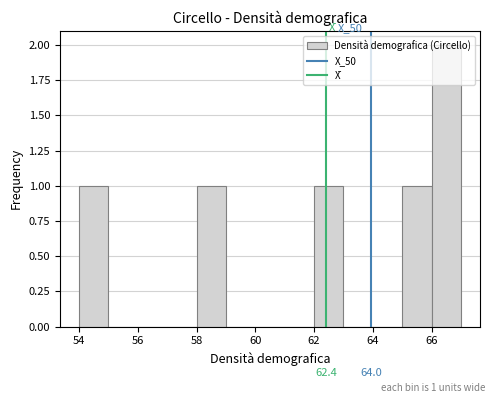

Over which range of the x-axis is the bar tallest?

66 to 67